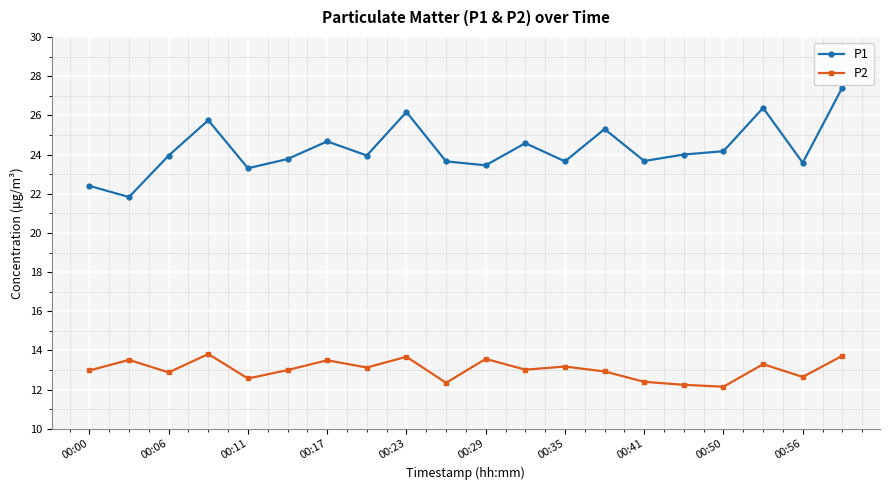

What is the maximum value for P2?

13.8